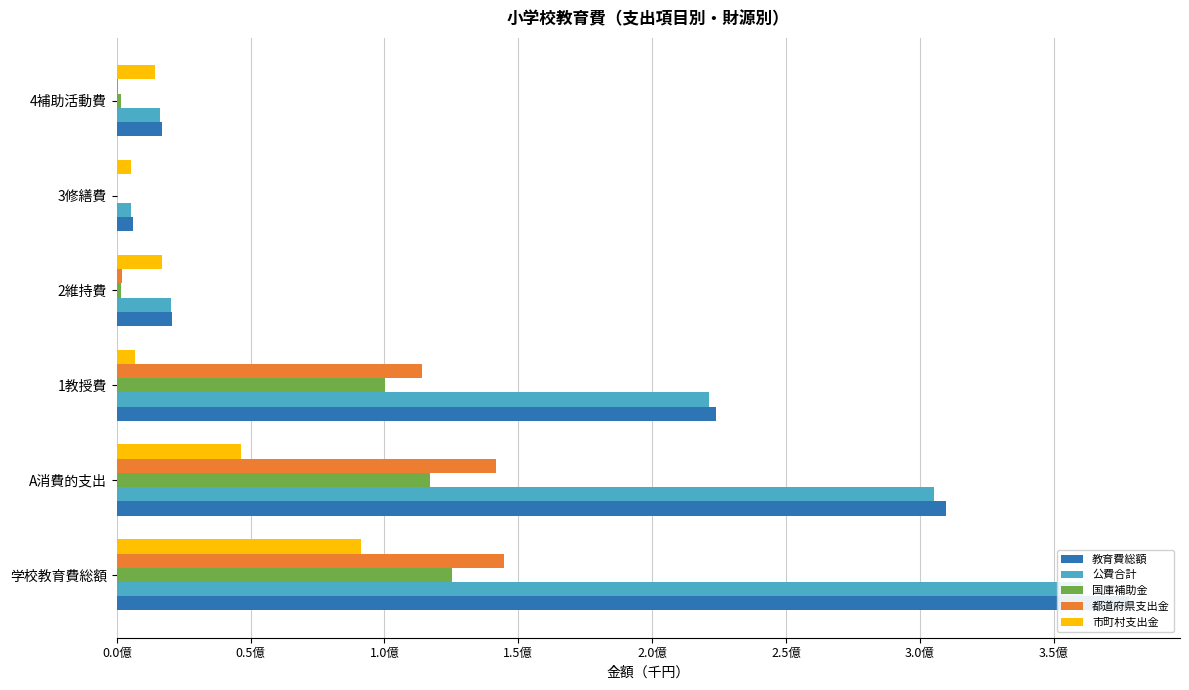

Is the value of 国庫補助金 at 3修繕費 greater than the value of 公費合計 at 1教授費?

No